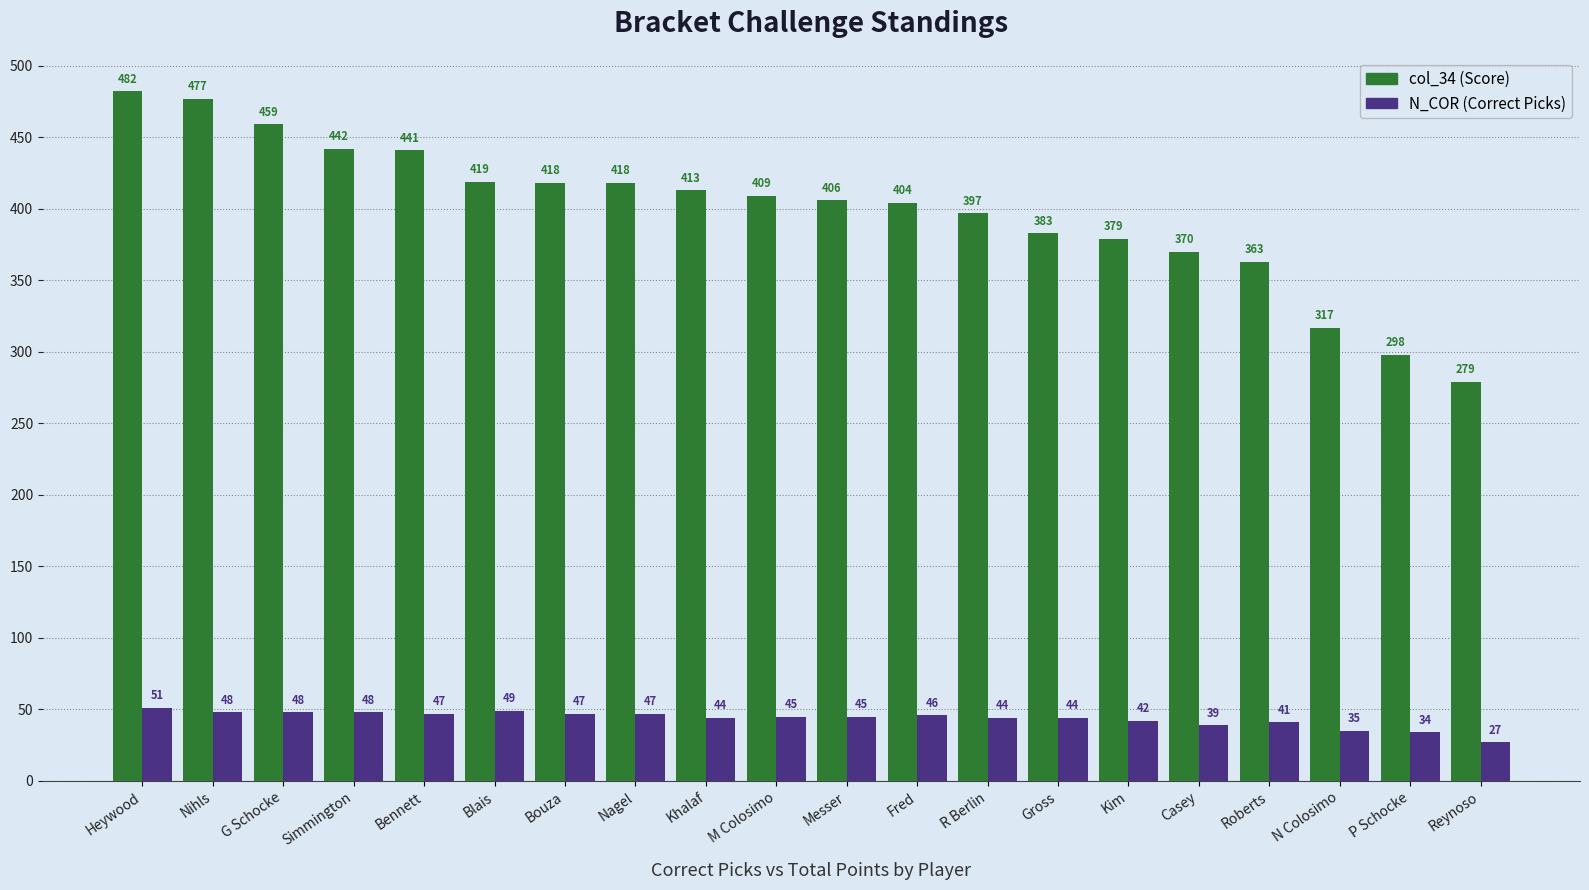

Between Fred and Gross, which series saw the biggest shift?

col_34 (Score)